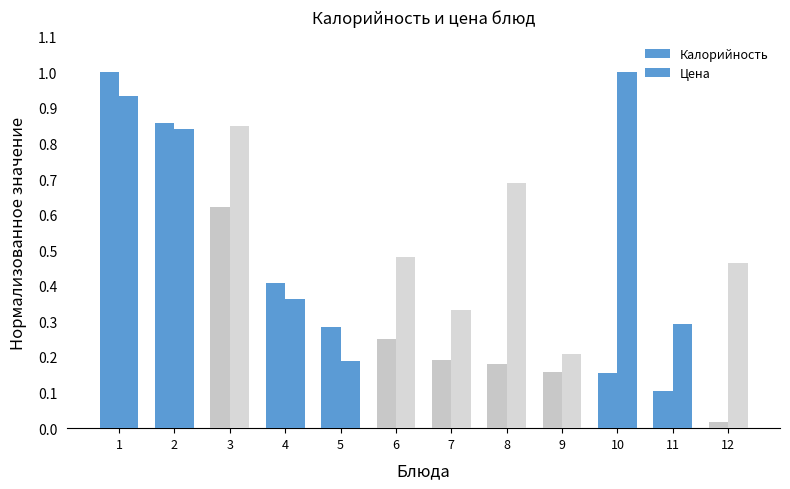

At 11, list the series in order from smallest to largest.

Калорийность, Цена